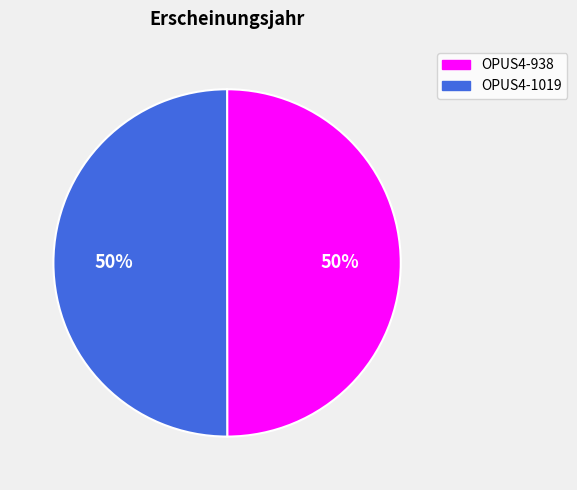

Is the sum of OPUS4-938 and OPUS4-1019 greater than half?

Yes